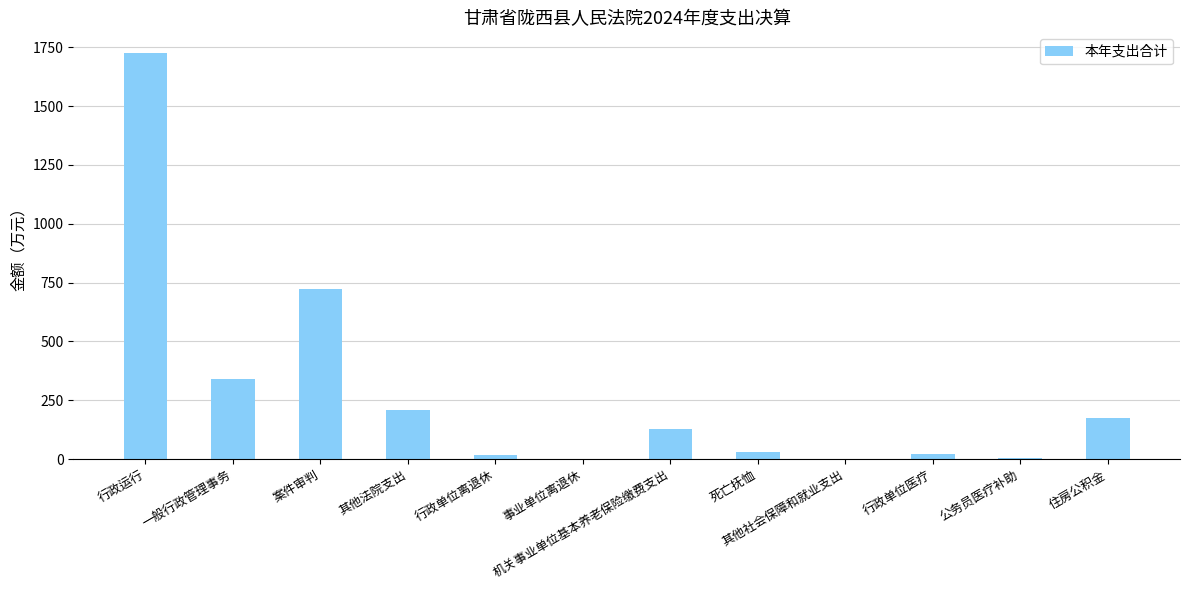

What is the change in value from 行政运行 to 案件审判?

-1004.8